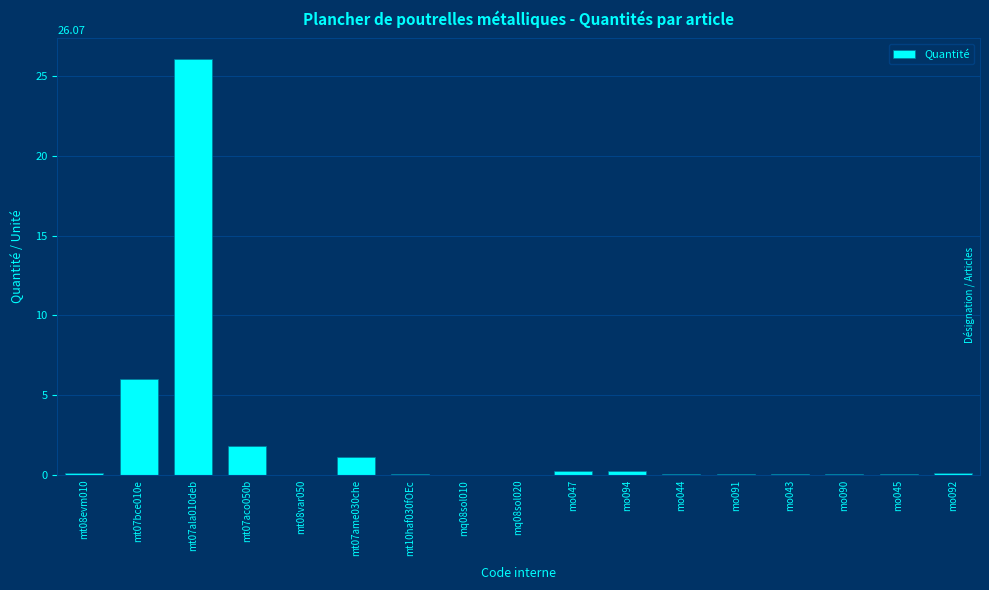

At which label is the value closest to 13?

mt07bce010e